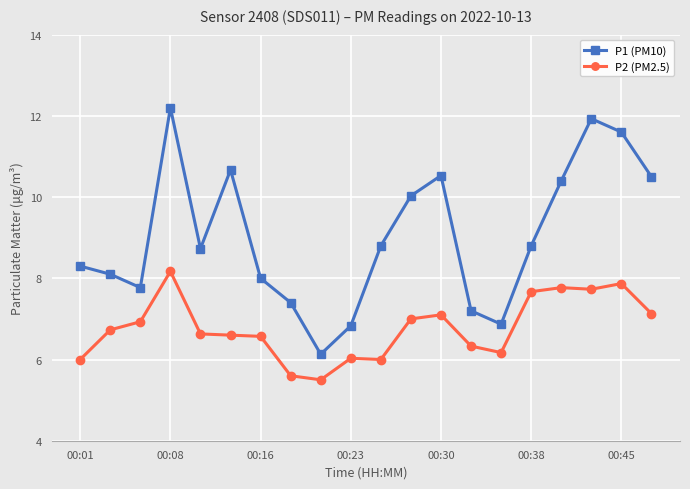

List the series in order of their peak value, highest first.

P1 (PM10), P2 (PM2.5)